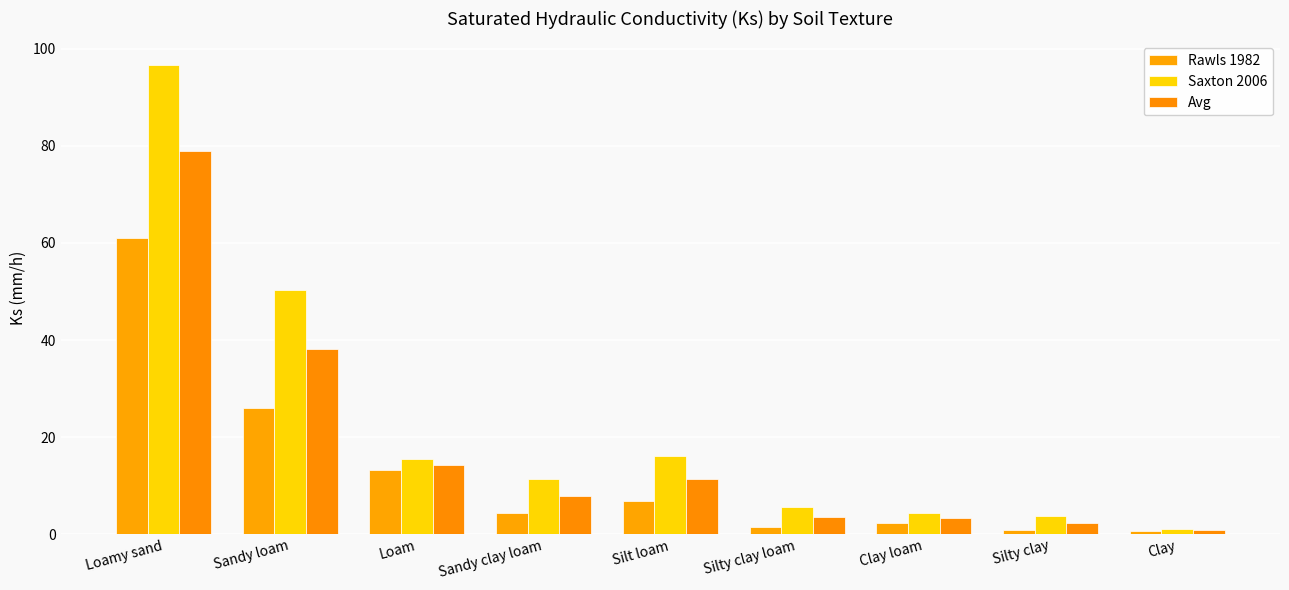

At which label does Rawls 1982 first exceed 4?

Loamy sand